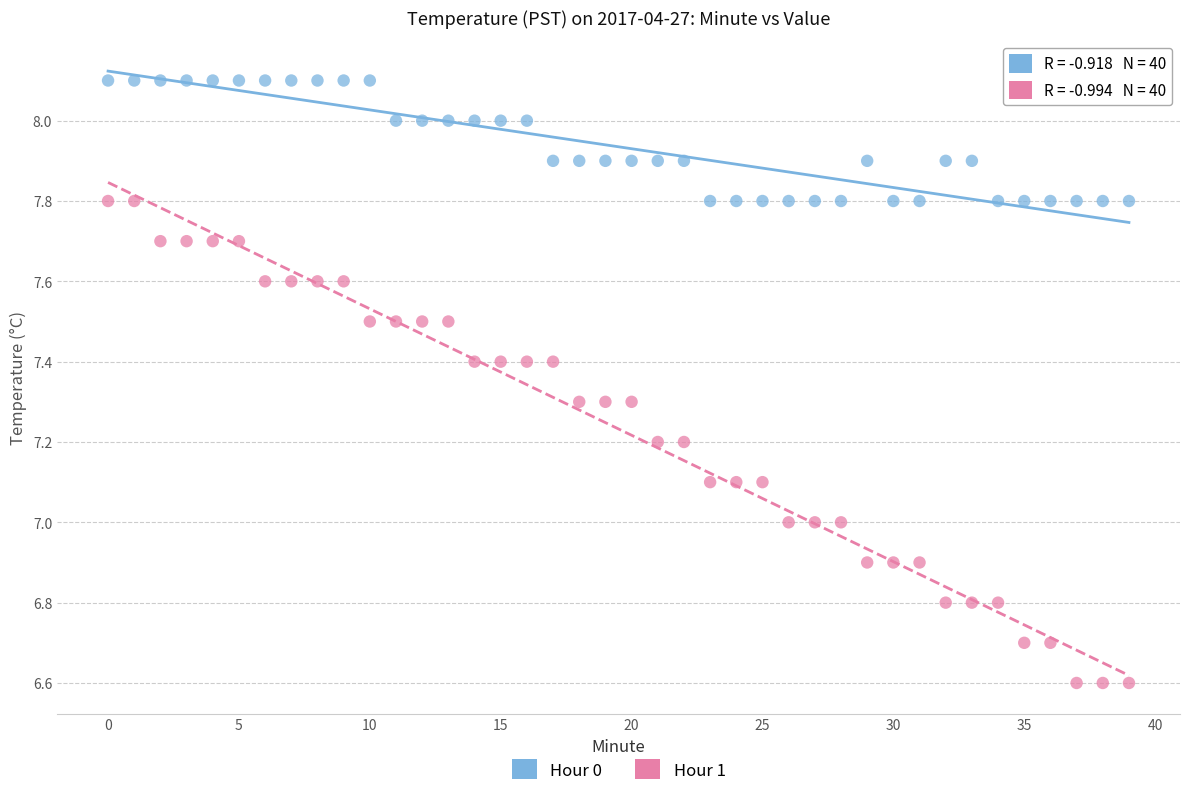

Across all data points, what is the range of Y values (max minus min)?

1.5